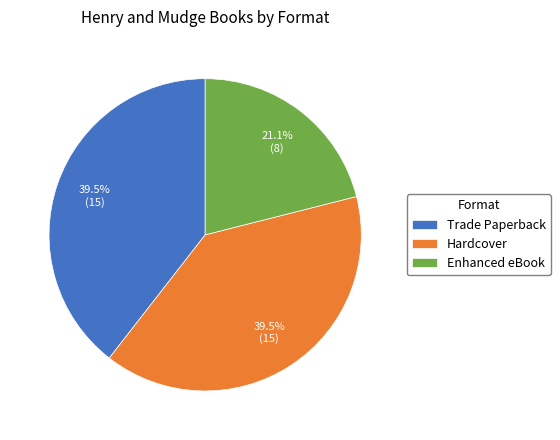

Is there any slice that represents more than half of the pie?

No